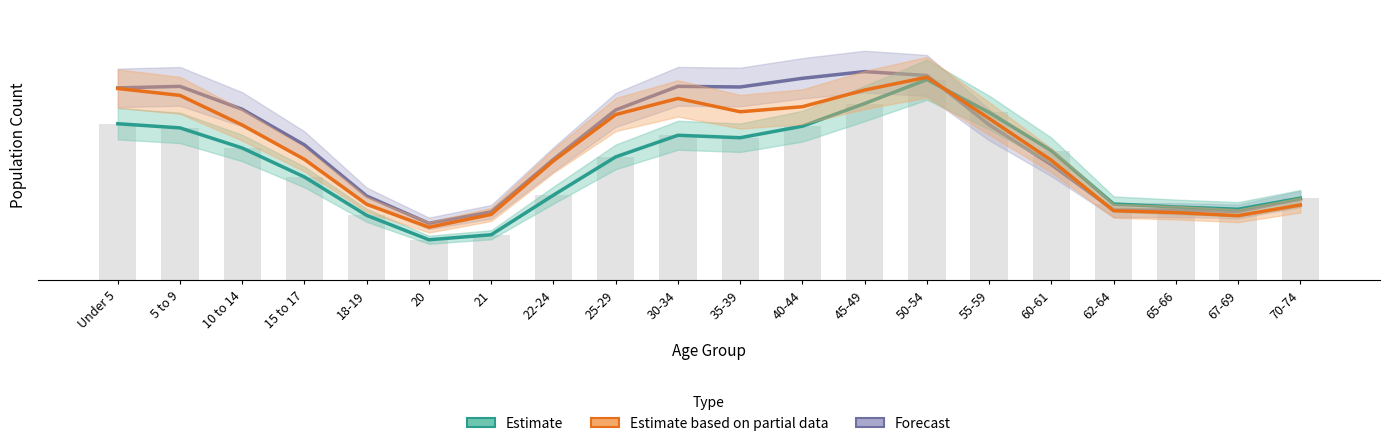

What are all the series names shown in the legend?

Estimate, Estimate based on partial data, Forecast